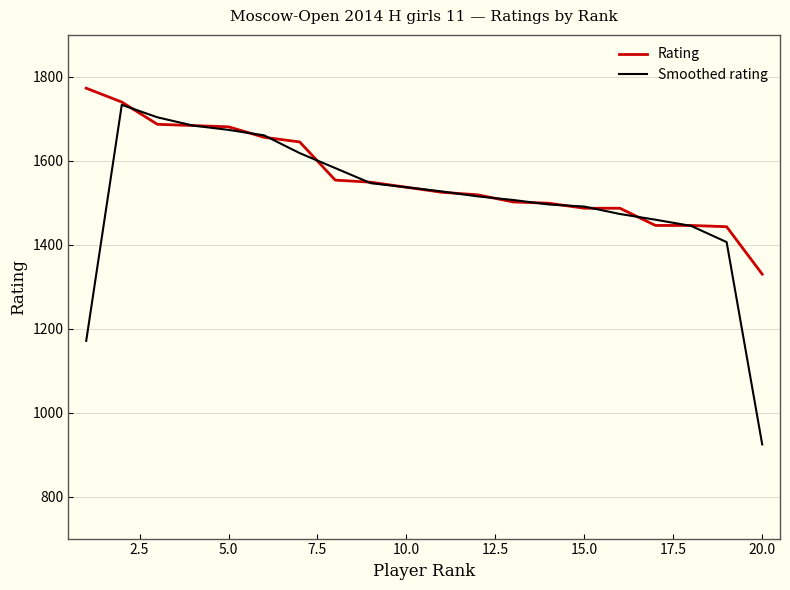

What is the difference between the maximum and minimum values in the Rating series?

443.0